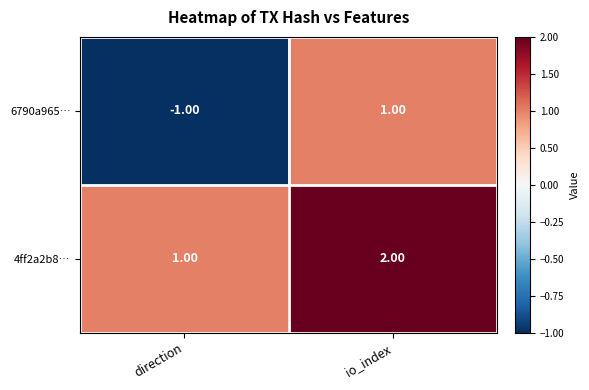

What is the sum of the 4ff2a2b8… values at io_index and direction?

3